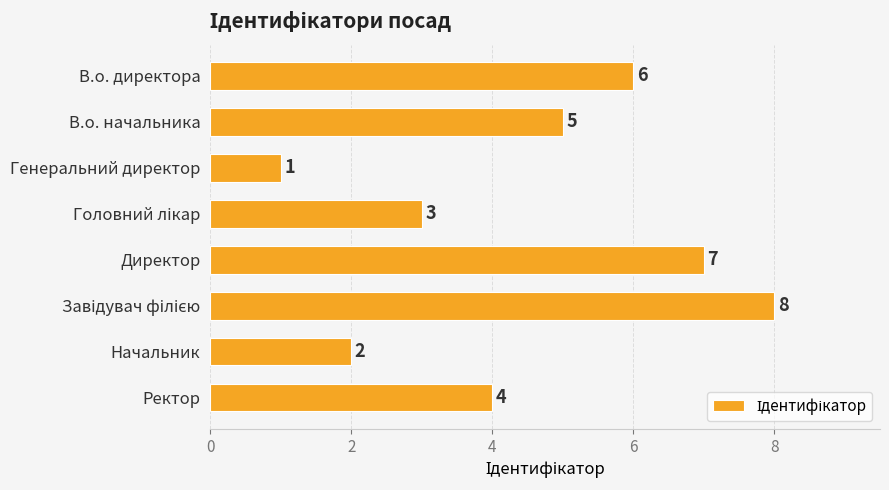

Which category has the lowest value across all series?

Генеральний директор